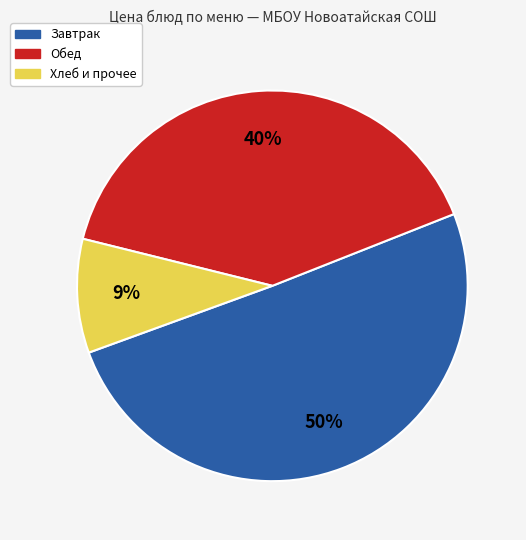

What is the ratio of the value at Обед to the value at Завтрак?

0.8